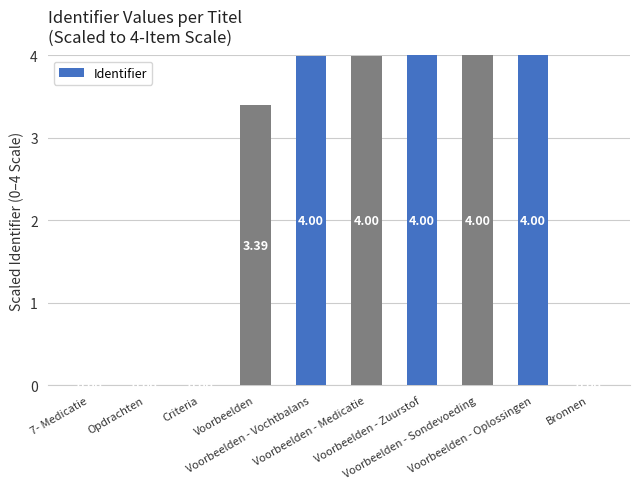

What is the sum of all values?

23.4